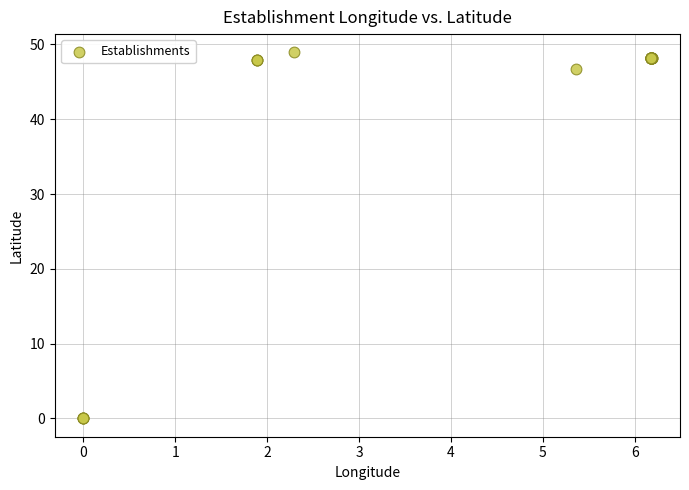

What Y value in the scatter plot is closest to 24?

46.8